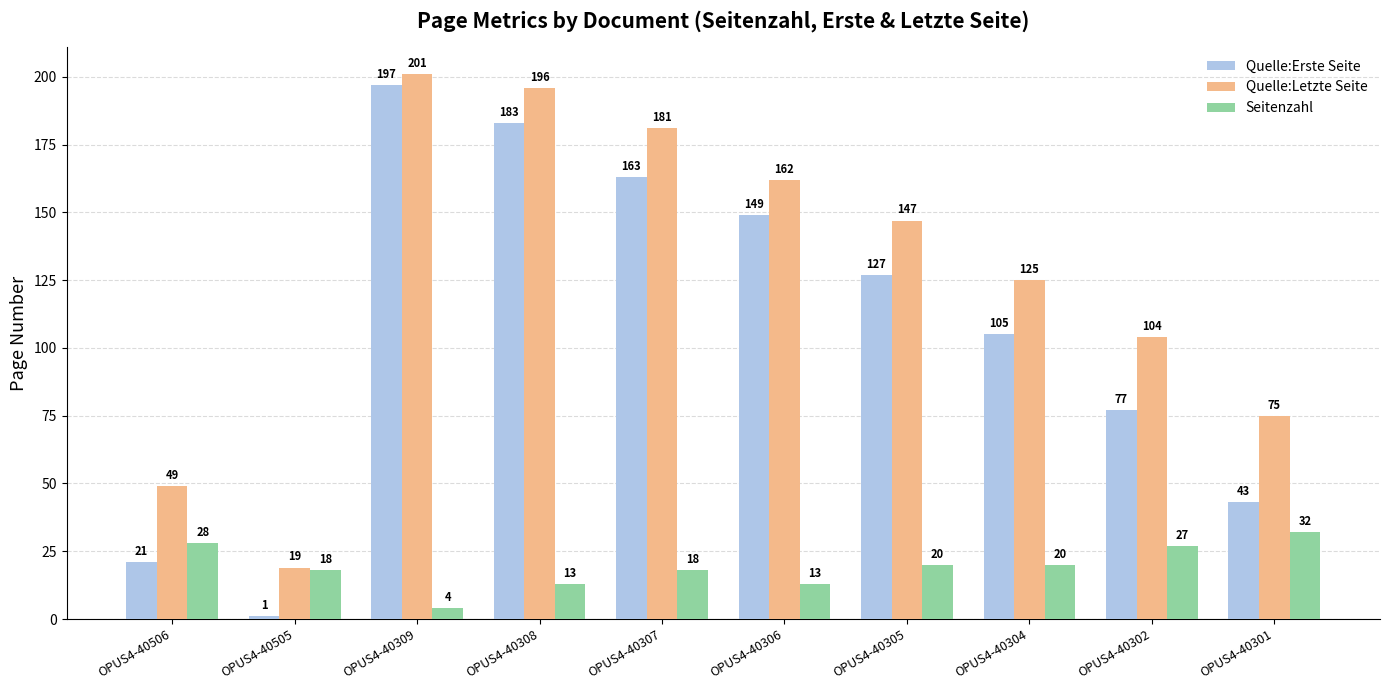

What is the minimum value shown in the chart?

1